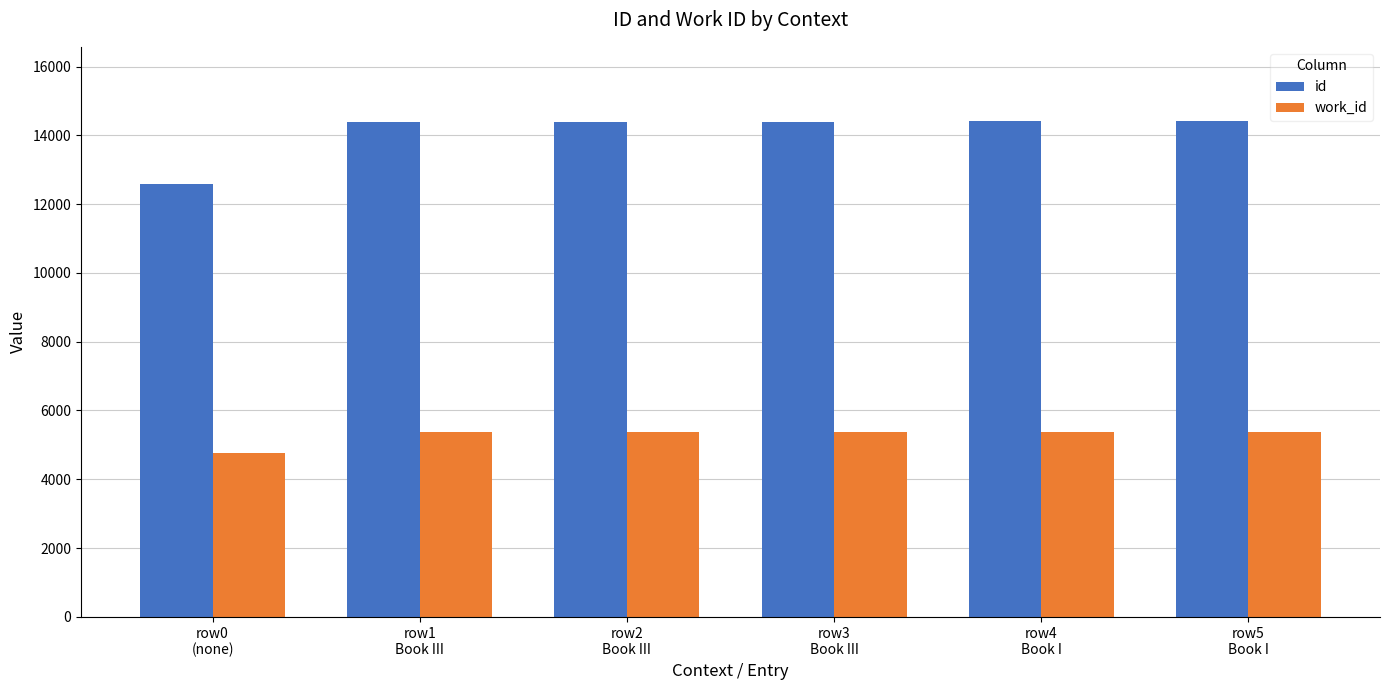

Is the value of work_id at row5
Book I greater than the value of id at row5
Book I?

No